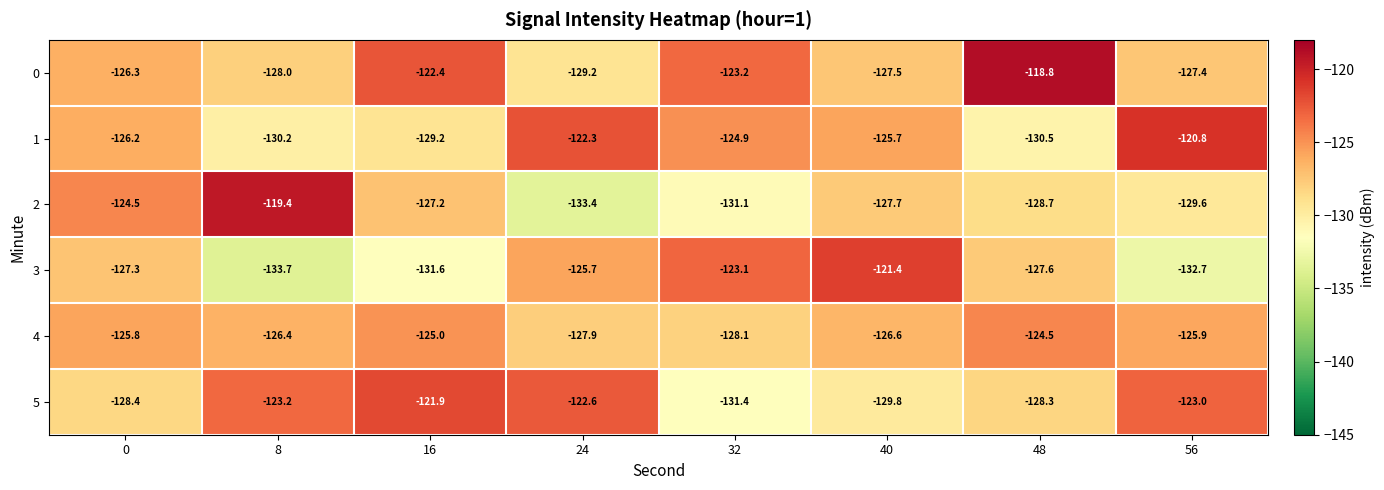

What is the greatest value displayed?

-118.8